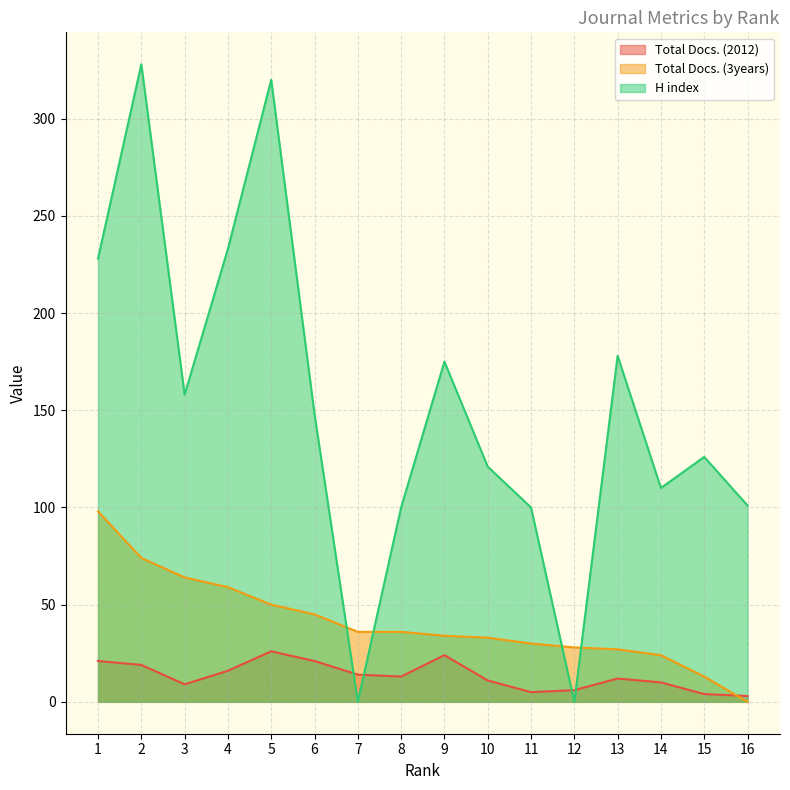

The Total Docs. (3years) series shows 17 at 3. True or false?

False